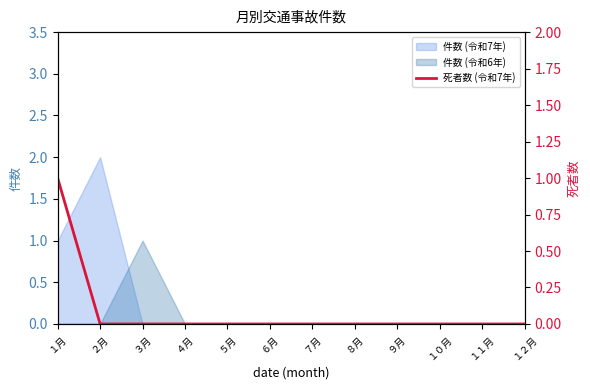

What is the difference between the maximum and minimum values?

1